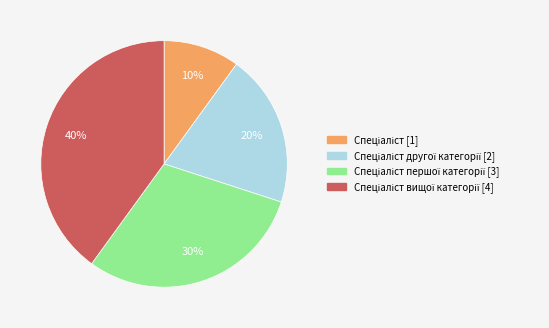

To the nearest percent, what is the difference between the largest and smallest slice percentages?

30%